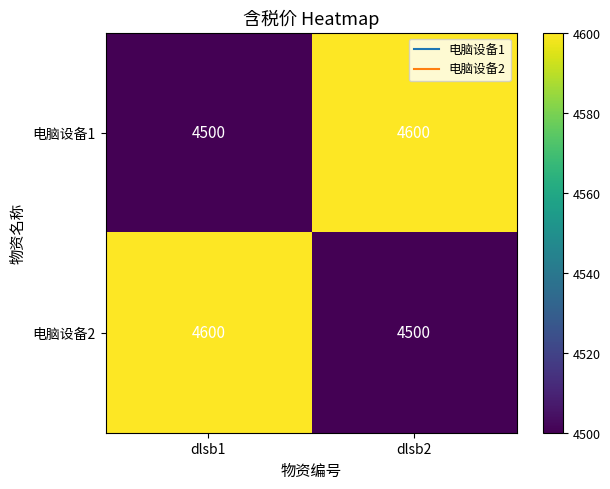

How many categories are shown in the chart?

2